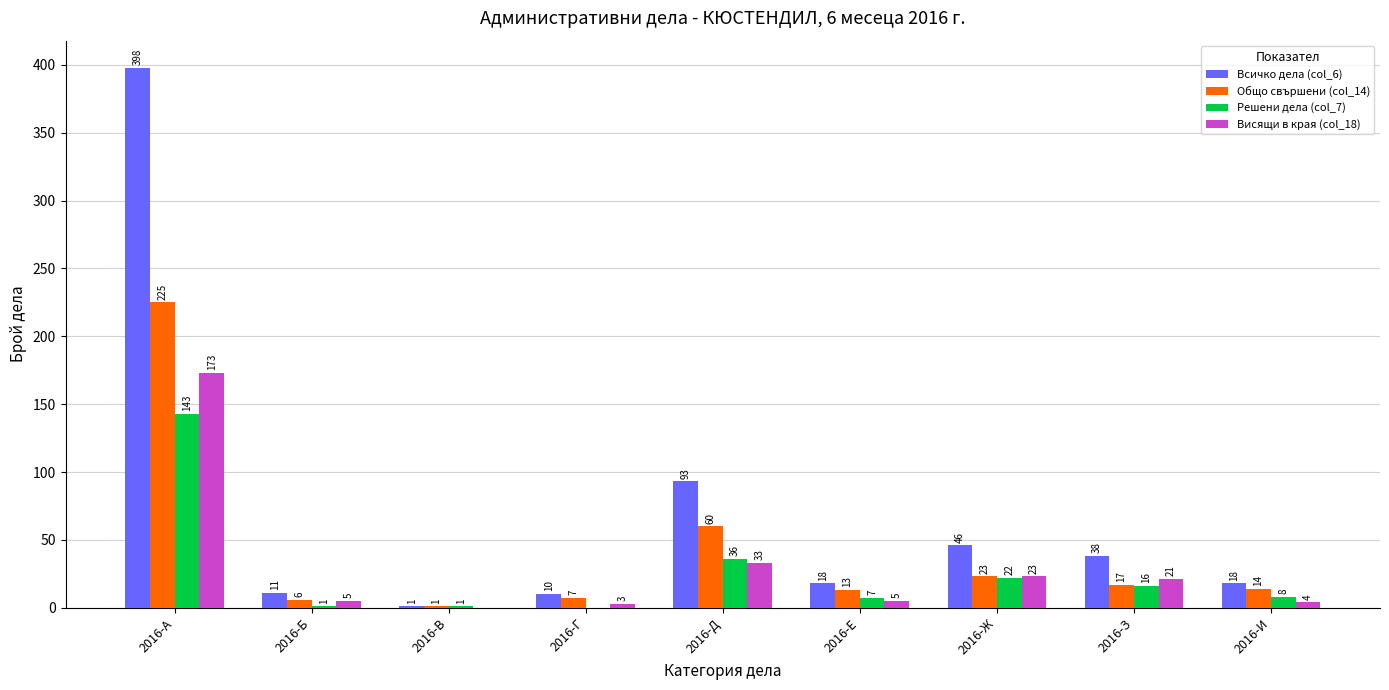

What is the sum of all Решени дела (col_7) values?

234